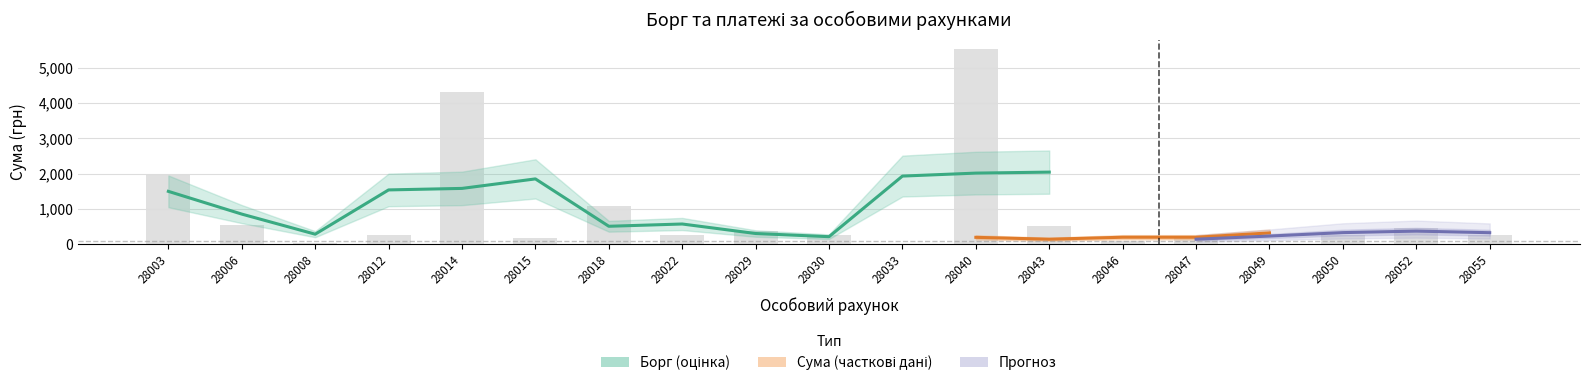

What is the sum of the Сума values at 28015 and 28052?

2323.4